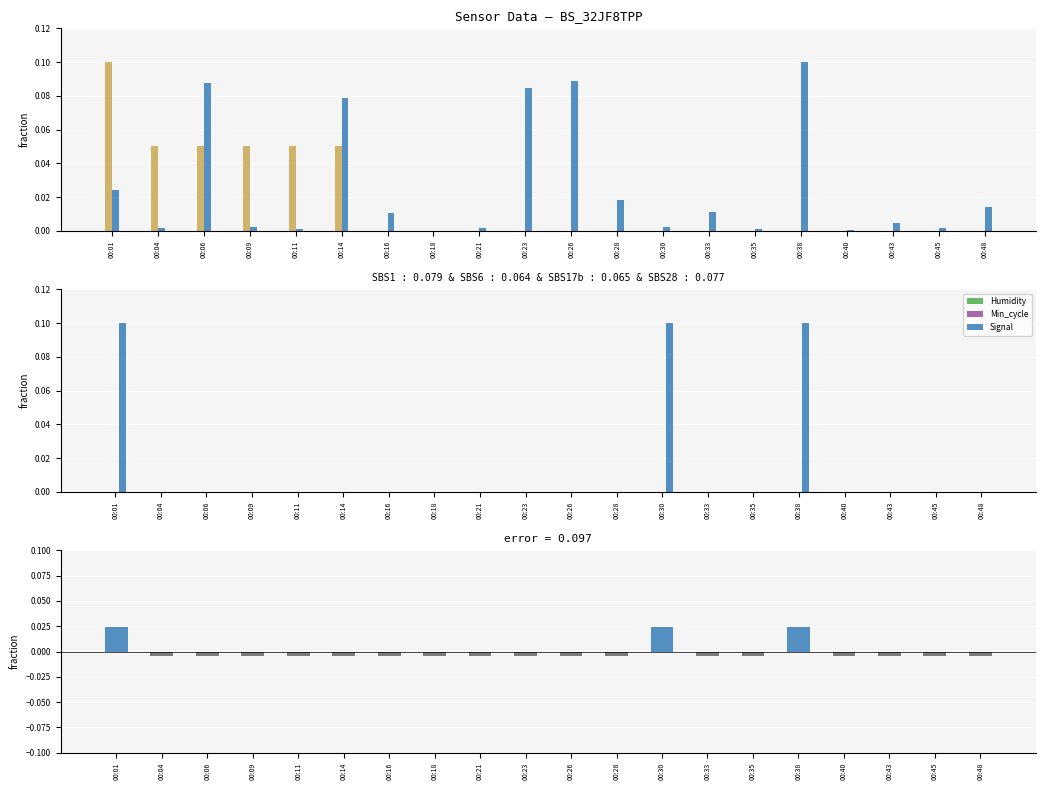

Is the value of Humidity at 00:45 greater than the value of Temp at 00:43?

No